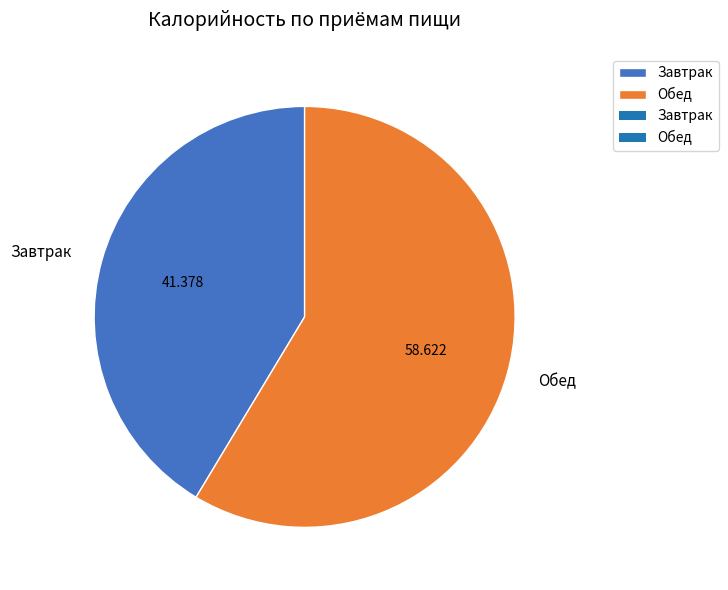

How many slices are in this pie chart?

2